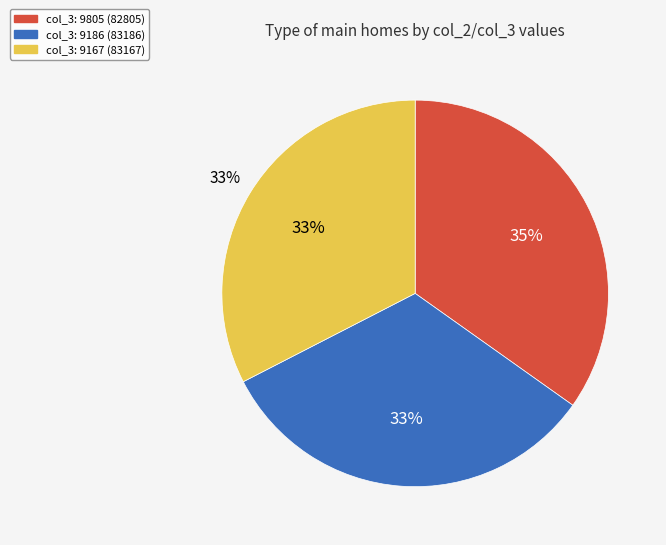

Is it true that 82805 is 20% of the pie?

False